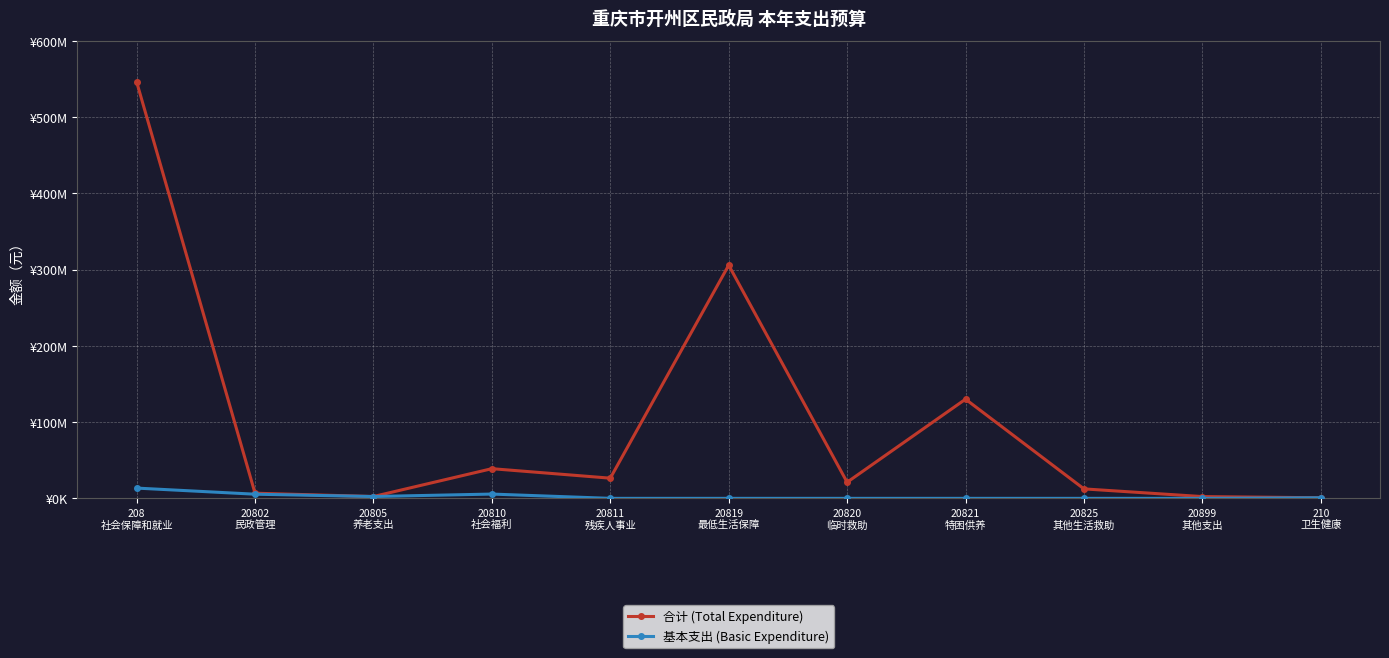

What is the difference between the 基本支出 (Basic Expenditure) values at 208
社会保障和就业 and 210
卫生健康?

12698191.8